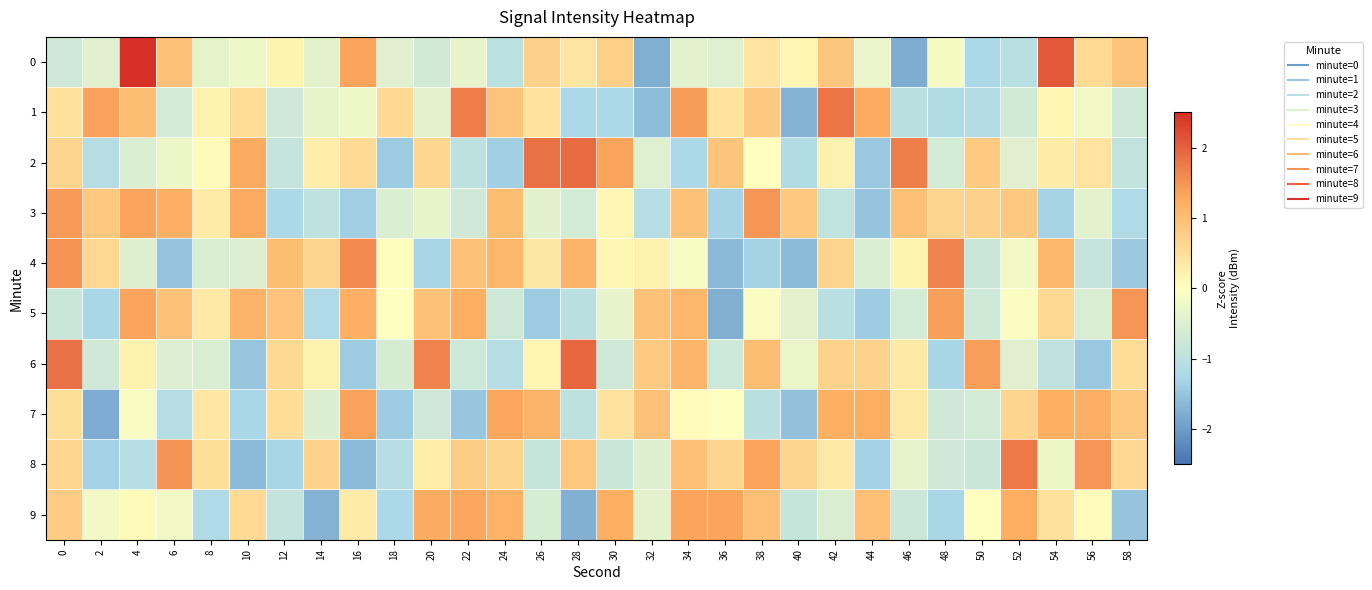

Which series changed the most between 12 and 50?

3